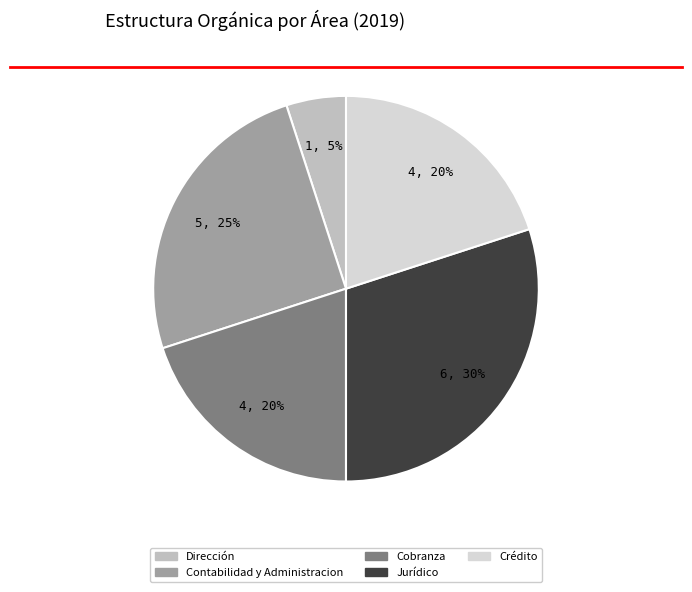

Does Jurídico represent more than half of the total?

No